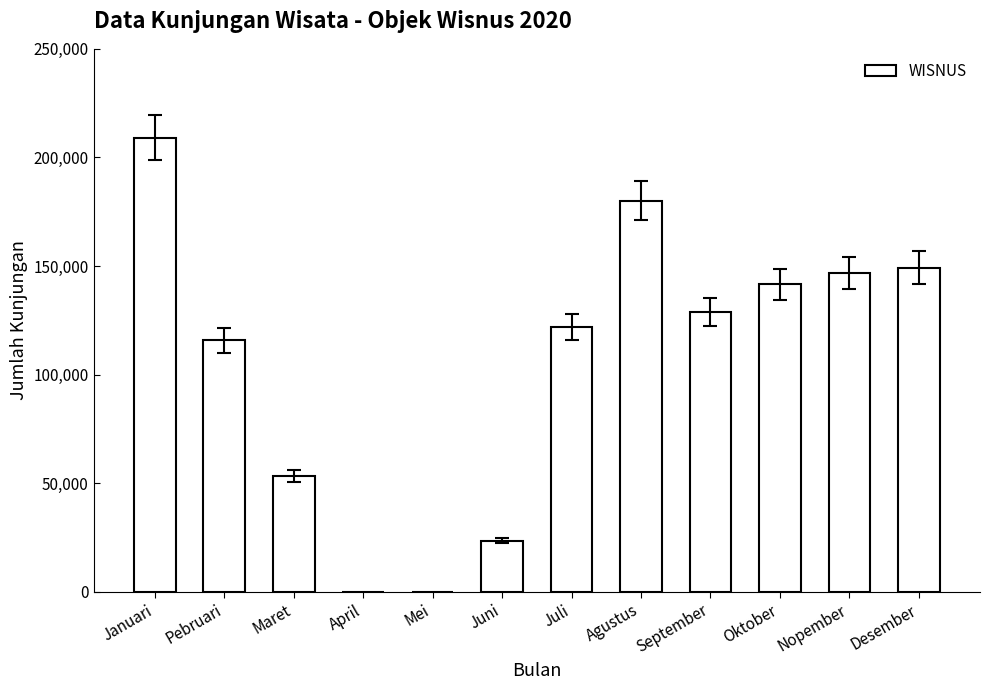

What is the change in value from Maret to Oktober?

+88136